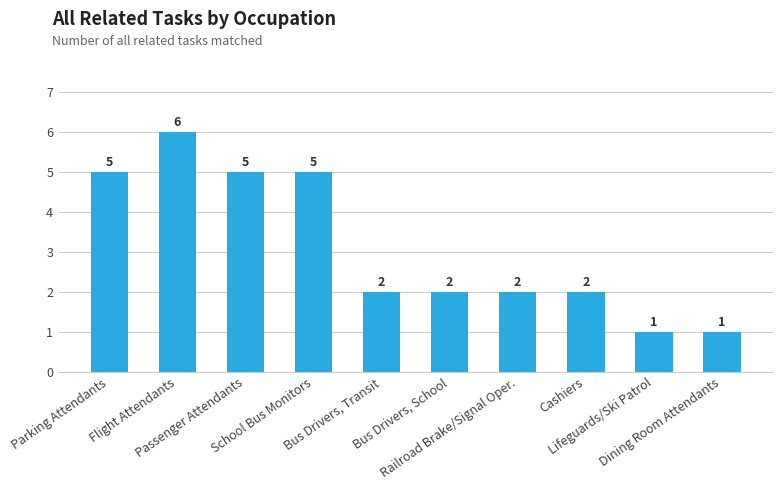

What is the difference between the maximum and minimum values?

5